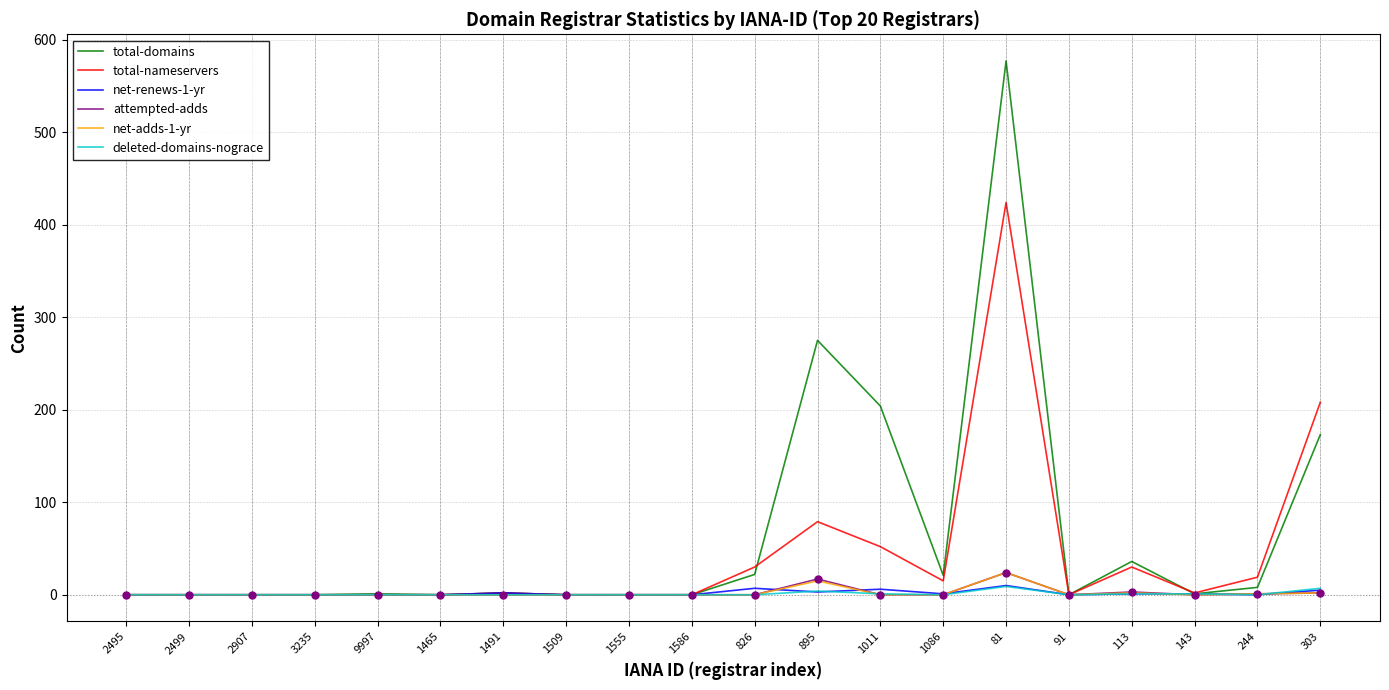

Which series has the largest range (max minus min)?

total-domains